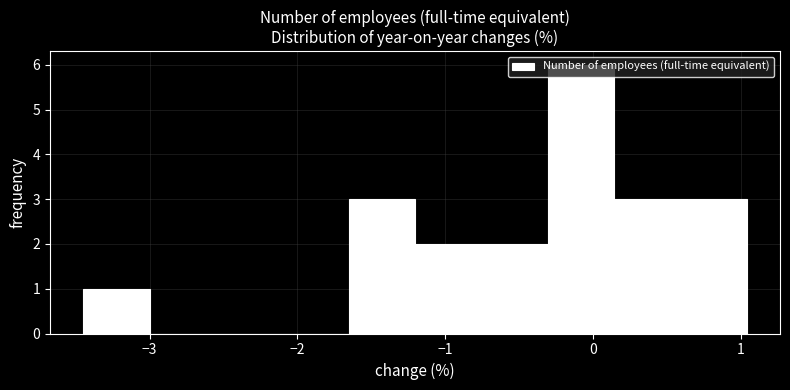

Over which range of the x-axis is the bar tallest?

-0.3 to 0.1